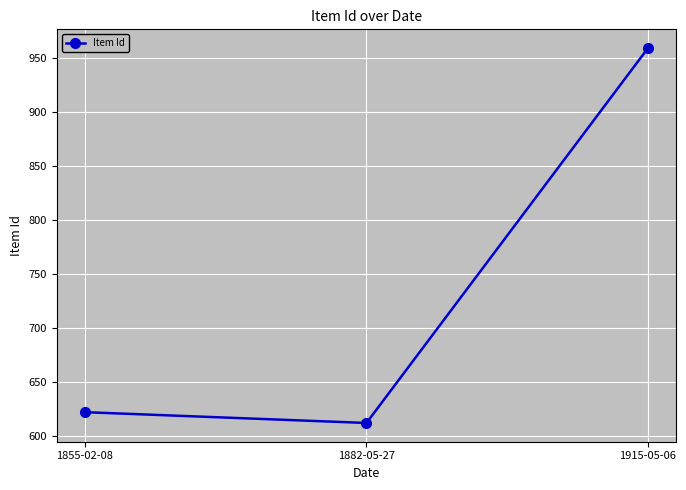

What is the difference between the second highest and minimum values?

10